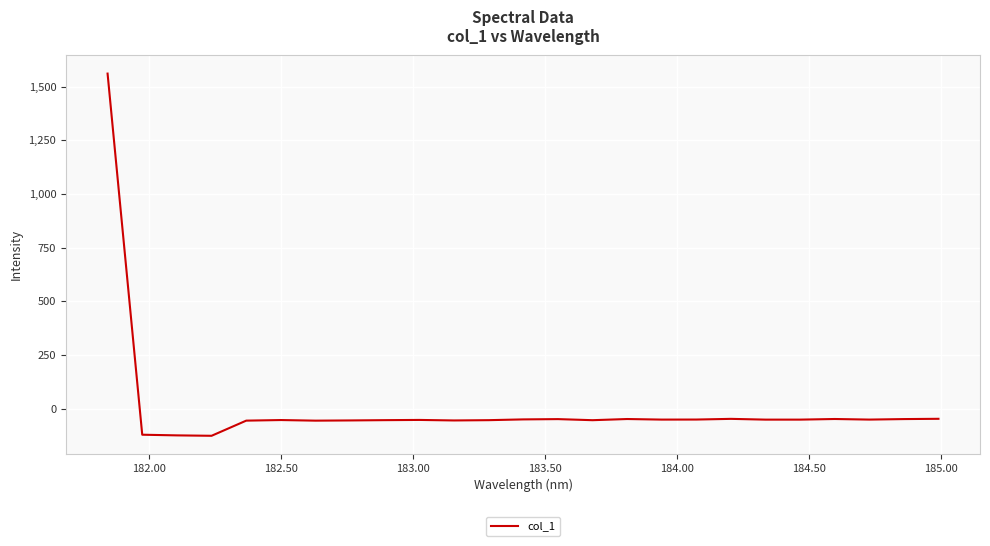

What is the minimum value shown in the chart?

-125.7